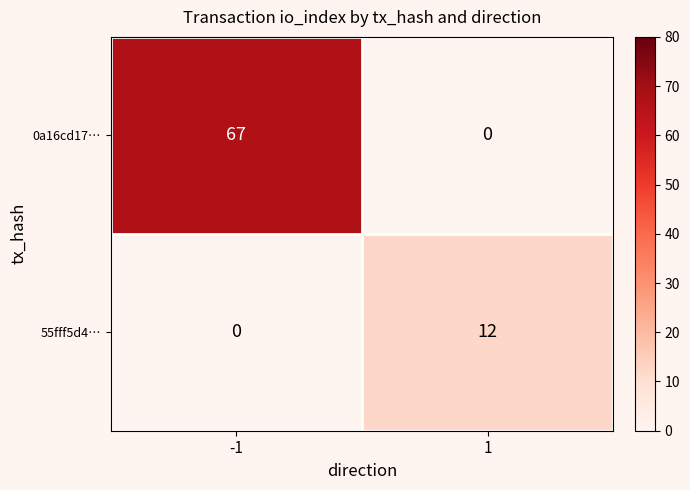

Is the value of 55fff5d4… at 1 greater than the value of 0a16cd17… at 1?

Yes